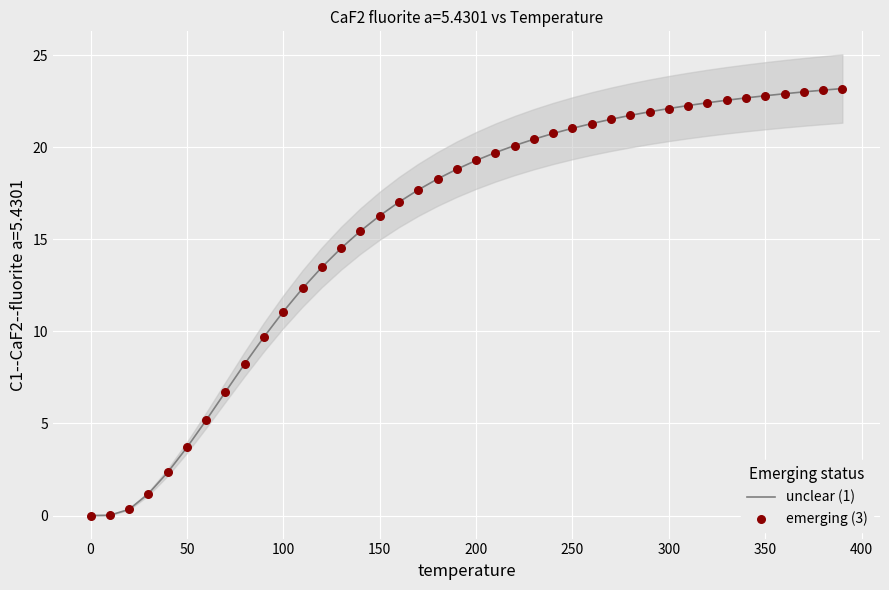

Which series contains the highest Y value?

unclear (1)